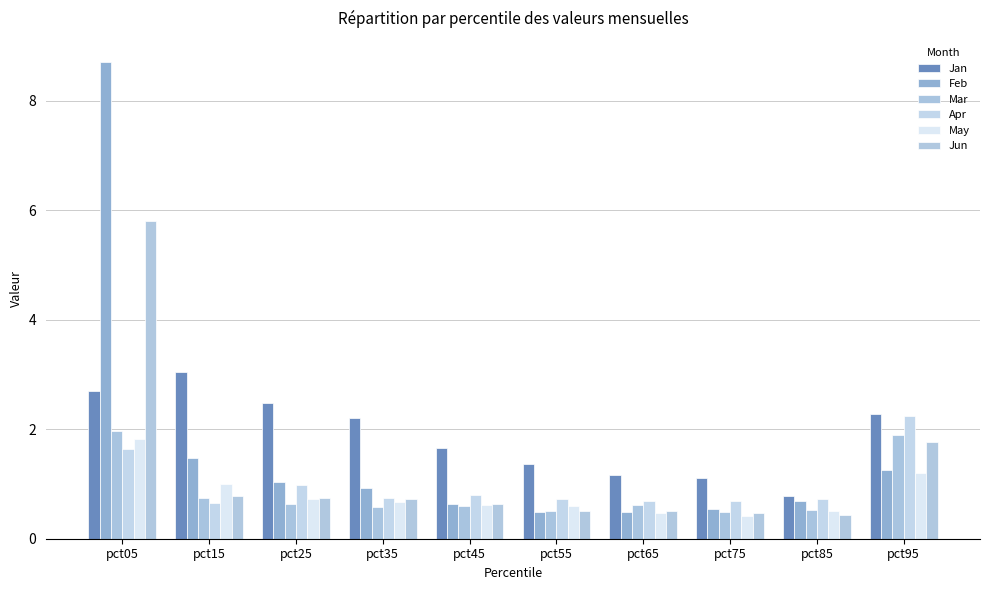

True or false: Feb has a value of 1.4 at pct35.

False